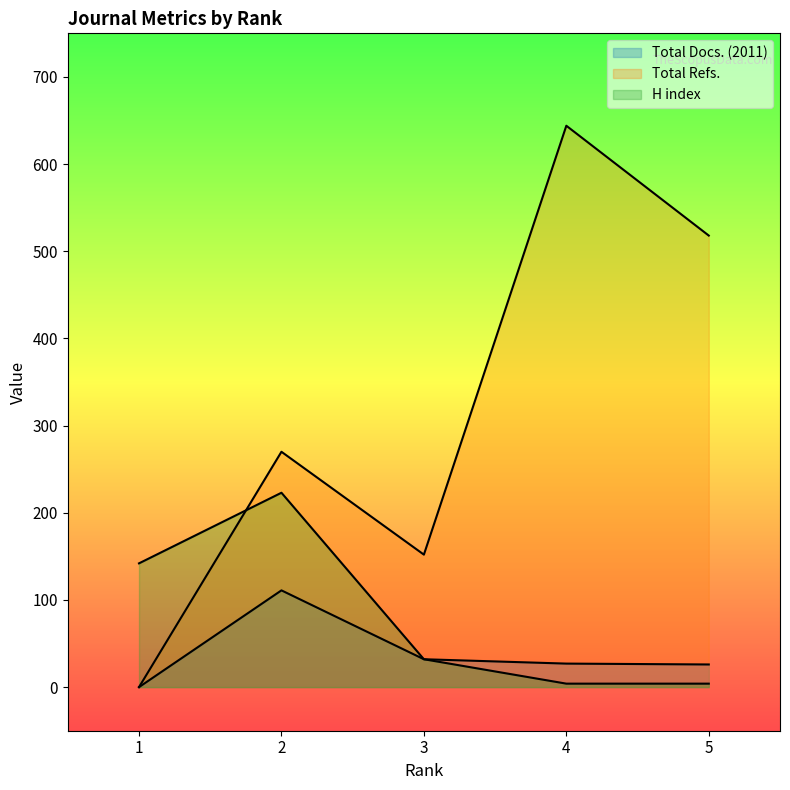

Which series has the largest total across all categories?

Total Refs.